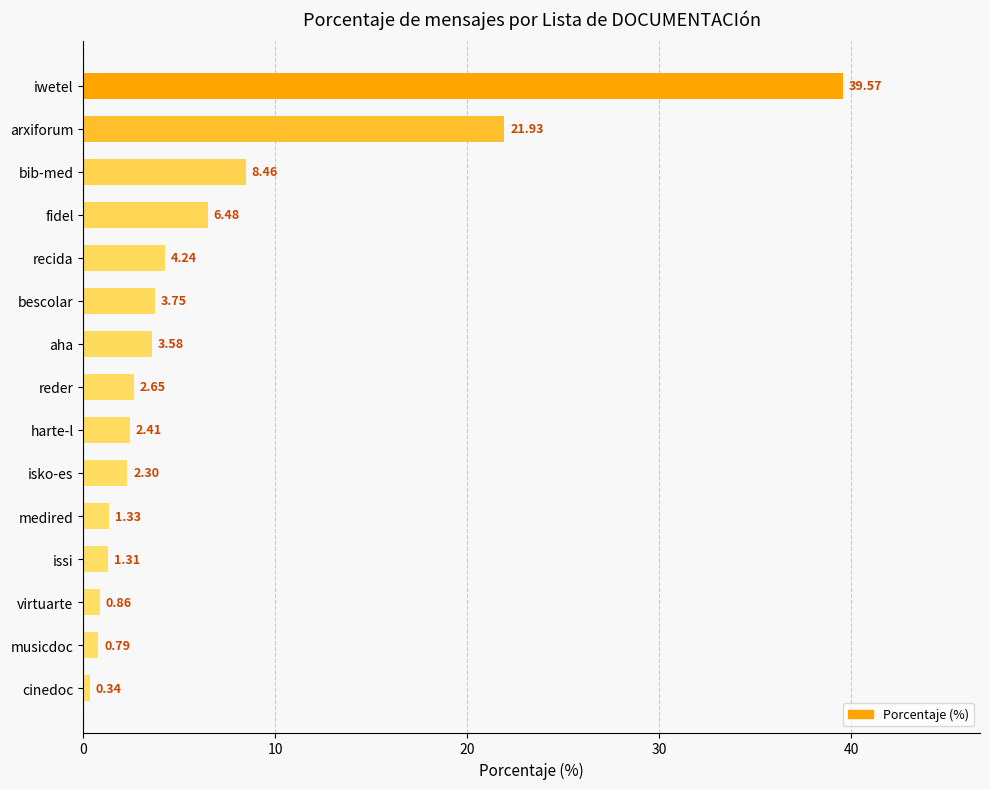

What is the average value?

6.7